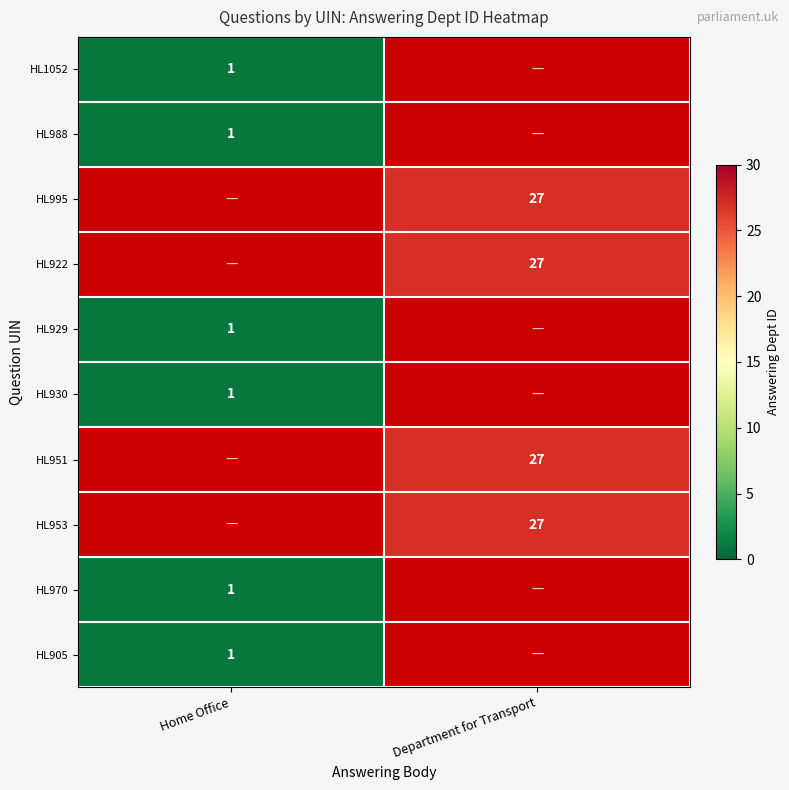

How many data points does each series have?

2